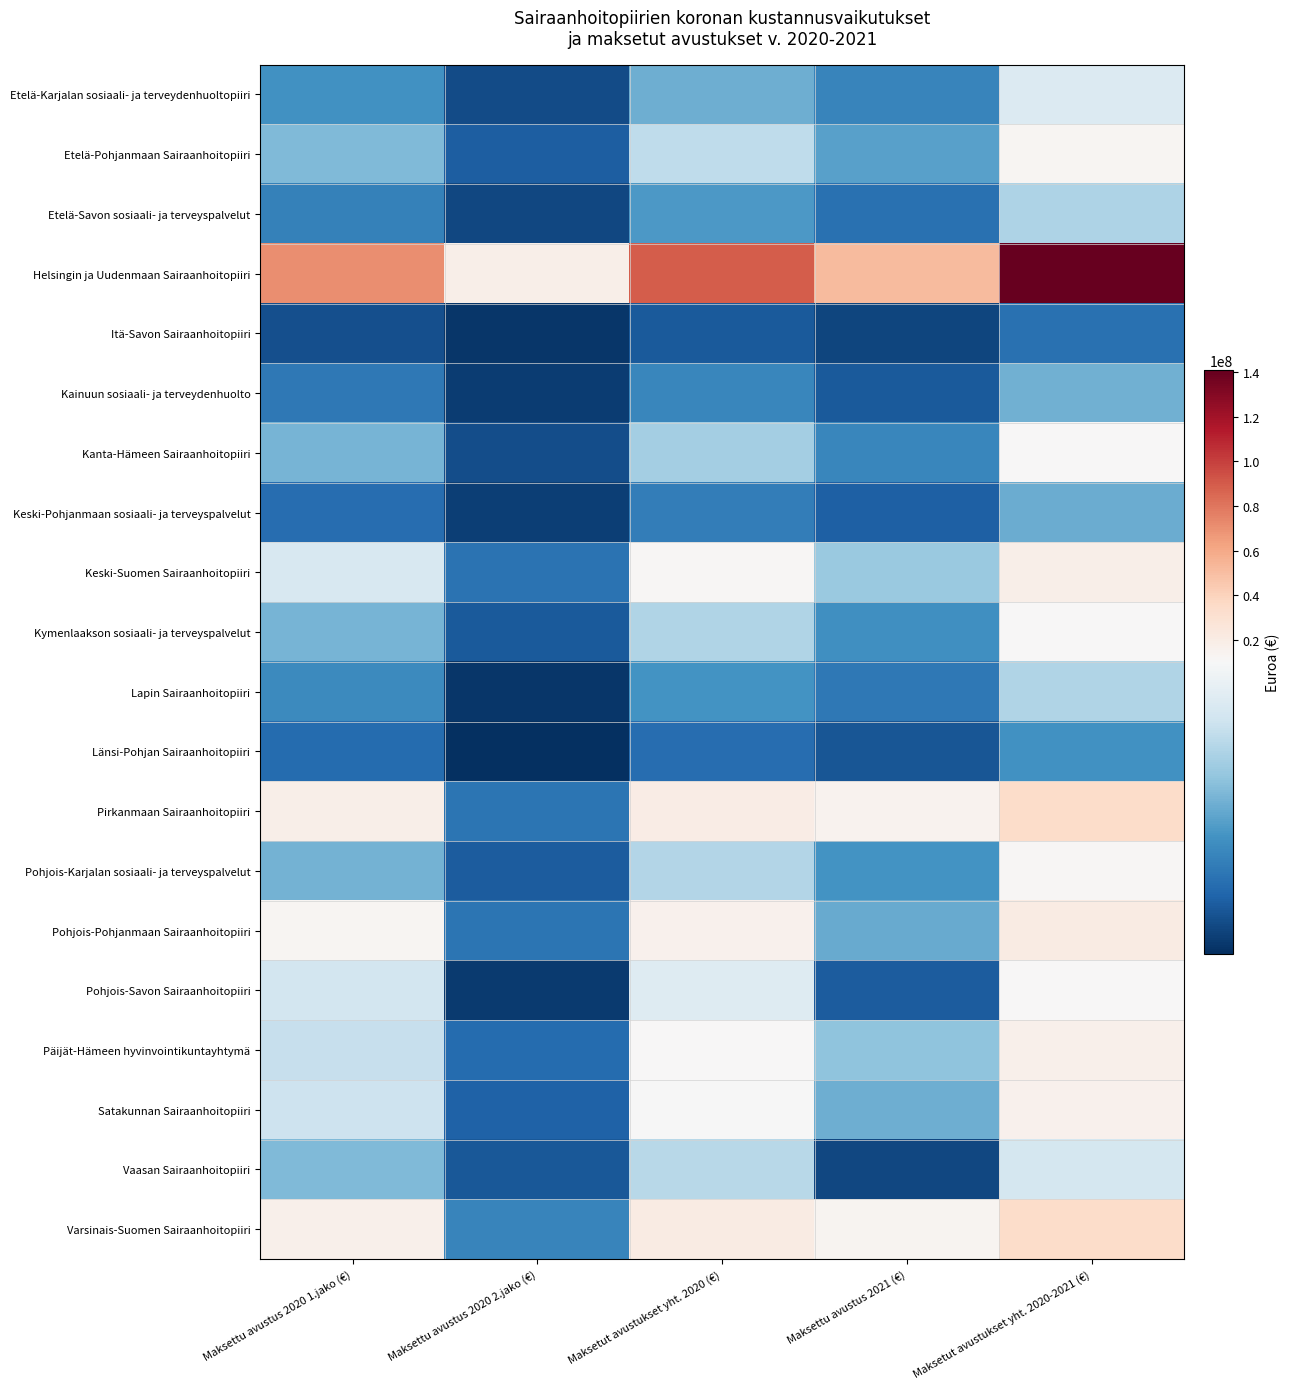

Reading left to right, extract all data points from this chart.

Etelä-Karjalan sosiaali- ja terveydenhuoltopiiri: Maksettu avustus 2020 1.jako (€)=4088856.7	Maksettu avustus 2020 2.jako (€)=1179006.0	Maksetut avustukset yht. 2020 (€)=5267862.7	Maksettu avustus 2021 (€)=3518254.2	Maksetut avustukset yht. 2020-2021 (€)=8786116.9
Etelä-Pohjanmaan Sairaanhoitopiiri: Maksettu avustus 2020 1.jako (€)=5722458.0	Maksettu avustus 2020 2.jako (€)=1873777.5	Maksetut avustukset yht. 2020 (€)=7596235.5	Maksettu avustus 2021 (€)=4709485.6	Maksetut avustukset yht. 2020-2021 (€)=12305721.1
Etelä-Savon sosiaali- ja terveyspalvelut: Maksettu avustus 2020 1.jako (€)=3348654.4	Maksettu avustus 2020 2.jako (€)=1012250.2	Maksetut avustukset yht. 2020 (€)=4360904.6	Maksettu avustus 2021 (€)=2688251.8	Maksetut avustukset yht. 2020-2021 (€)=7049156.3
Helsingin ja Uudenmaan Sairaanhoitopiiri: Maksettu avustus 2020 1.jako (€)=71132736.3	Maksettu avustus 2020 2.jako (€)=17943678.4	Maksetut avustukset yht. 2020 (€)=89076414.7	Maksettu avustus 2021 (€)=51804854.9	Maksetut avustukset yht. 2020-2021 (€)=140881269.7
Itä-Savon Sairaanhoitopiiri: Maksettu avustus 2020 1.jako (€)=1304886.1	Maksettu avustus 2020 2.jako (€)=397649.8	Maksetut avustukset yht. 2020 (€)=1702535.9	Maksettu avustus 2021 (€)=953837.2	Maksetut avustukset yht. 2020-2021 (€)=2656373.1
Kainuun sosiaali- ja terveydenhuolto: Maksettu avustus 2020 1.jako (€)=2940009.9	Maksettu avustus 2020 2.jako (€)=652846.8	Maksetut avustukset yht. 2020 (€)=3592856.7	Maksettu avustus 2021 (€)=1733177.5	Maksetut avustukset yht. 2020-2021 (€)=5326034.3
Kanta-Hämeen Sairaanhoitopiiri: Maksettu avustus 2020 1.jako (€)=5455921.9	Maksettu avustus 2020 2.jako (€)=1264554.0	Maksetut avustukset yht. 2020 (€)=6720475.9	Maksettu avustus 2021 (€)=3599265.0	Maksetut avustukset yht. 2020-2021 (€)=10319740.9
Keski-Pohjanmaan sosiaali- ja terveyspalvelut: Maksettu avustus 2020 1.jako (€)=2515499.8	Maksettu avustus 2020 2.jako (€)=724372.3	Maksetut avustukset yht. 2020 (€)=3239872.1	Maksettu avustus 2021 (€)=1927695.4	Maksetut avustukset yht. 2020-2021 (€)=5167567.5
Keski-Suomen Sairaanhoitopiiri: Maksettu avustus 2020 1.jako (€)=8545245.1	Maksettu avustus 2020 2.jako (€)=2736142.0	Maksetut avustukset yht. 2020 (€)=11281387.1	Maksettu avustus 2021 (€)=6415906.0	Maksetut avustukset yht. 2020-2021 (€)=17697293.1
Kymenlaakson sosiaali- ja terveyspalvelut: Maksettu avustus 2020 1.jako (€)=5449868.7	Maksettu avustus 2020 2.jako (€)=1684204.3	Maksetut avustukset yht. 2020 (€)=7134073.0	Maksettu avustus 2021 (€)=3979165.9	Maksetut avustukset yht. 2020-2021 (€)=11113238.9
Lapin Sairaanhoitopiiri: Maksettu avustus 2020 1.jako (€)=3796182.3	Maksettu avustus 2020 2.jako (€)=382287.0	Maksetut avustukset yht. 2020 (€)=4178469.3	Maksettu avustus 2021 (€)=2979170.8	Maksetut avustukset yht. 2020-2021 (€)=7157640.1
Länsi-Pohjan Sairaanhoitopiiri: Maksettu avustus 2020 1.jako (€)=2405993.2	Maksettu avustus 2020 2.jako (€)=108430.0	Maksetut avustukset yht. 2020 (€)=2514423.2	Maksettu avustus 2021 (€)=1533996.9	Maksetut avustukset yht. 2020-2021 (€)=4048420.1
Pirkanmaan Sairaanhoitopiiri: Maksettu avustus 2020 1.jako (€)=17377885.4	Maksettu avustus 2020 2.jako (€)=2825400.0	Maksetut avustukset yht. 2020 (€)=20203285.4	Maksettu avustus 2021 (€)=14400357.6	Maksetut avustukset yht. 2020-2021 (€)=34603643.0
Pohjois-Karjalan sosiaali- ja terveyspalvelut: Maksettu avustus 2020 1.jako (€)=5378515.5	Maksettu avustus 2020 2.jako (€)=1831270.3	Maksetut avustukset yht. 2020 (€)=7209785.8	Maksettu avustus 2021 (€)=4141284.4	Maksetut avustukset yht. 2020-2021 (€)=11351070.2
Pohjois-Pohjanmaan Sairaanhoitopiiri: Maksettu avustus 2020 1.jako (€)=13115015.4	Maksettu avustus 2020 2.jako (€)=2822000.0	Maksetut avustukset yht. 2020 (€)=15937015.4	Maksettu avustus 2021 (€)=5127499.0	Maksetut avustukset yht. 2020-2021 (€)=21064514.4
Pohjois-Savon Sairaanhoitopiiri: Maksettu avustus 2020 1.jako (€)=8317308.0	Maksettu avustus 2020 2.jako (€)=501613.0	Maksetut avustukset yht. 2020 (€)=8818921.0	Maksettu avustus 2021 (€)=1814606.0	Maksetut avustukset yht. 2020-2021 (€)=10633527.0
Päijät-Hämeen hyvinvointikuntayhtymä: Maksettu avustus 2020 1.jako (€)=7806714.1	Maksettu avustus 2020 2.jako (€)=2396835.8	Maksetut avustukset yht. 2020 (€)=10203549.9	Maksettu avustus 2021 (€)=6084989.2	Maksetut avustukset yht. 2020-2021 (€)=16288539.1
Satakunnan Sairaanhoitopiiri: Maksettu avustus 2020 1.jako (€)=8091228.7	Maksettu avustus 2020 2.jako (€)=2052871.0	Maksetut avustukset yht. 2020 (€)=10144099.7	Maksettu avustus 2021 (€)=5271833.1	Maksetut avustukset yht. 2020-2021 (€)=15415932.8
Vaasan Sairaanhoitopiiri: Maksettu avustus 2020 1.jako (€)=5685176.3	Maksettu avustus 2020 2.jako (€)=1658733.7	Maksetut avustukset yht. 2020 (€)=7343910.0	Maksettu avustus 2021 (€)=1036897.0	Maksetut avustukset yht. 2020-2021 (€)=8380807.0
Varsinais-Suomen Sairaanhoitopiiri: Maksettu avustus 2020 1.jako (€)=17027824.5	Maksettu avustus 2020 2.jako (€)=3537427.0	Maksetut avustukset yht. 2020 (€)=20565251.5	Maksettu avustus 2021 (€)=13280378.2	Maksetut avustukset yht. 2020-2021 (€)=33845629.7